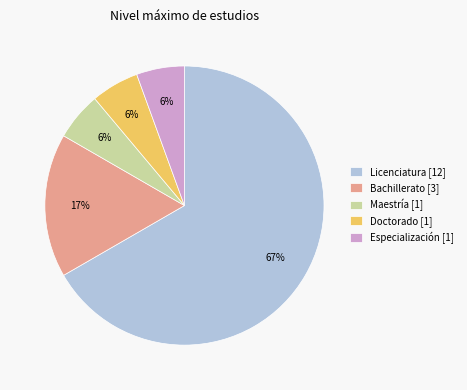

Is there a majority slice in this chart?

Yes